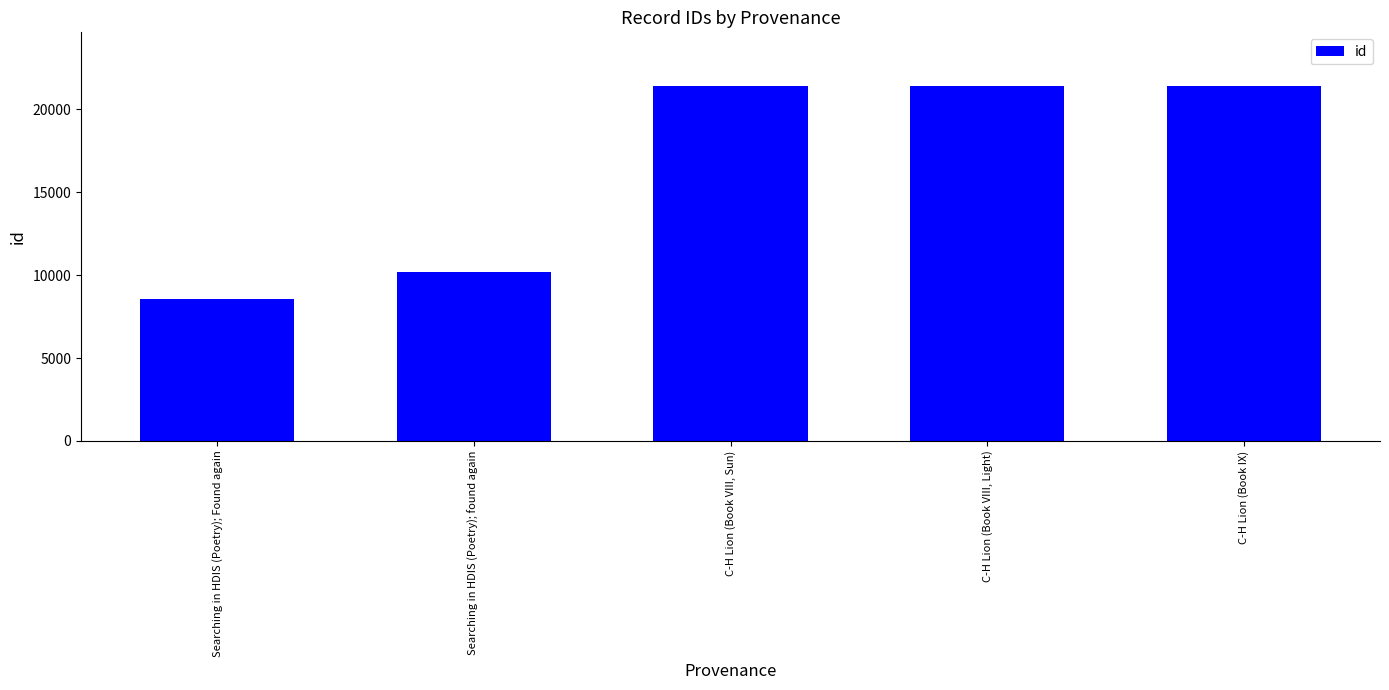

Between Searching in HDIS (Poetry); found again and C-H Lion (Book IX), which is larger?

C-H Lion (Book IX)